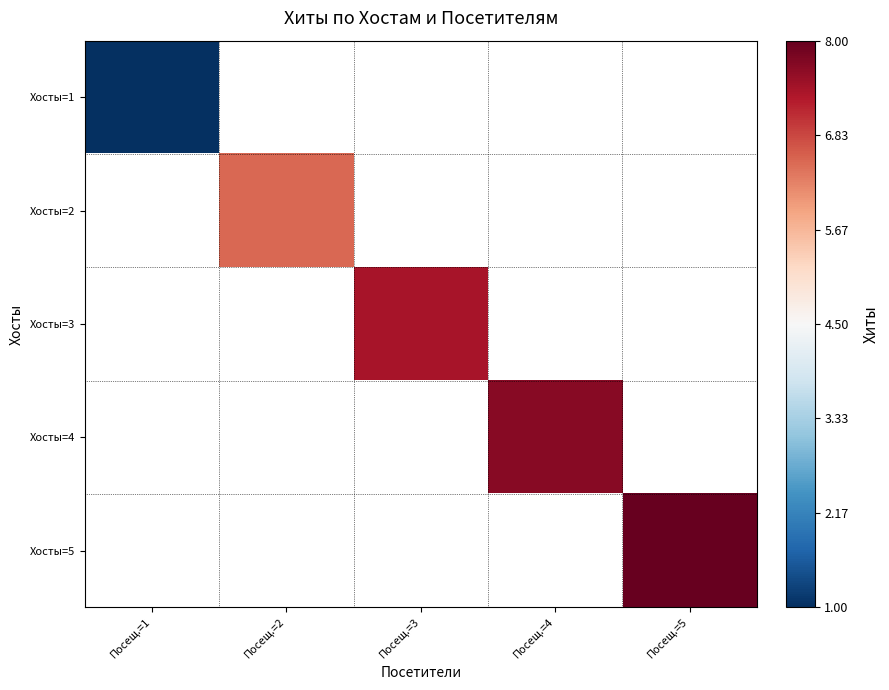

Which category has the lowest value across all series?

Посещ.=1